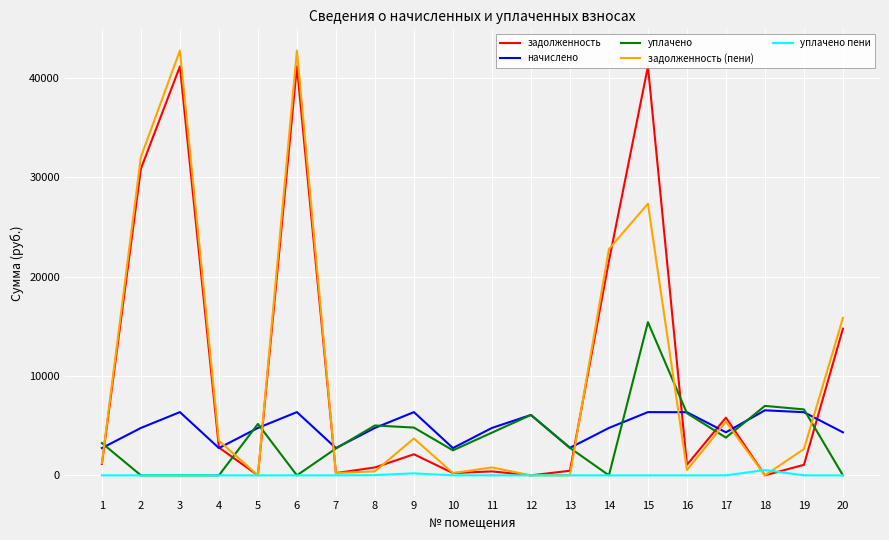

What is the maximum value for начислено?

6547.2